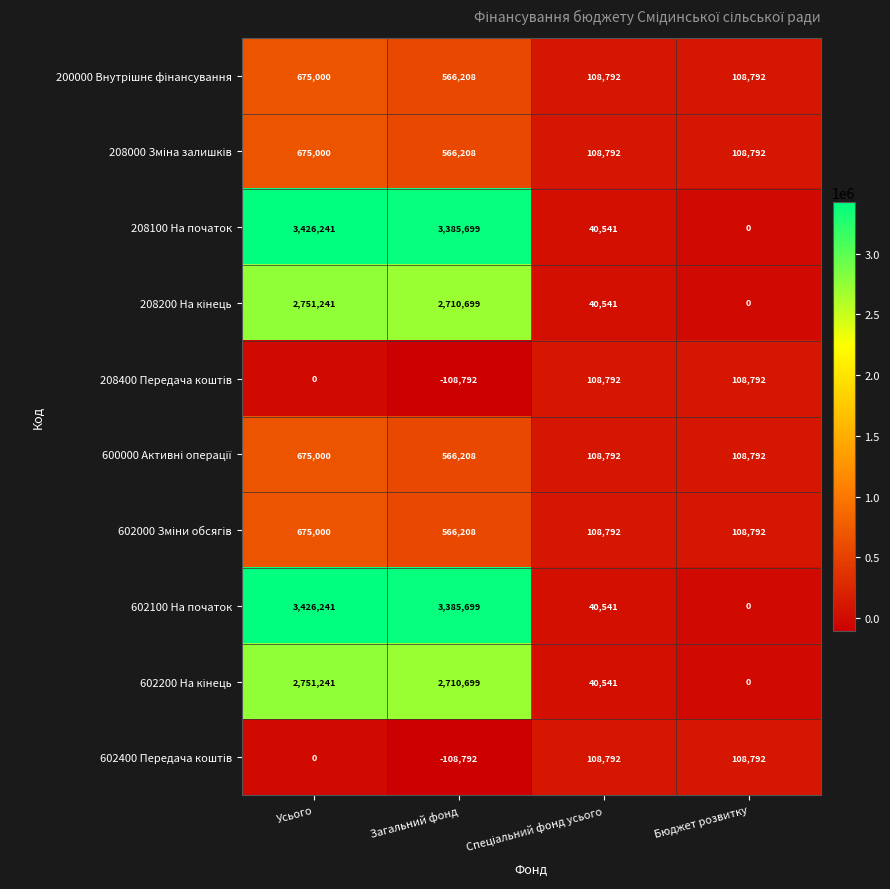

What is the spread (max minus min) of values at Загальний фонд?

3494491